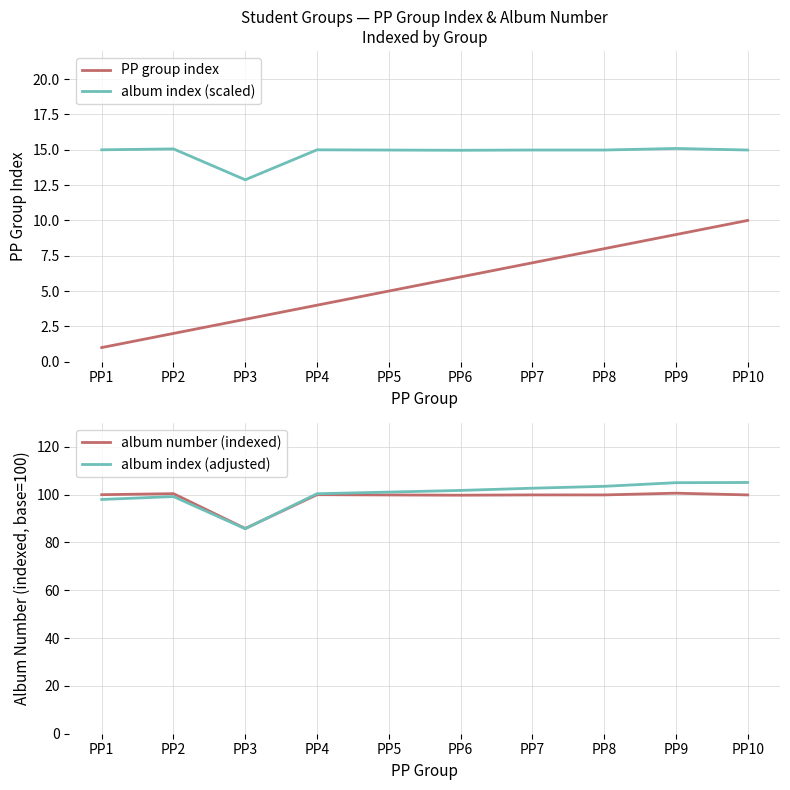

The album number (indexed) series shows 99.9 at PP7. True or false?

True